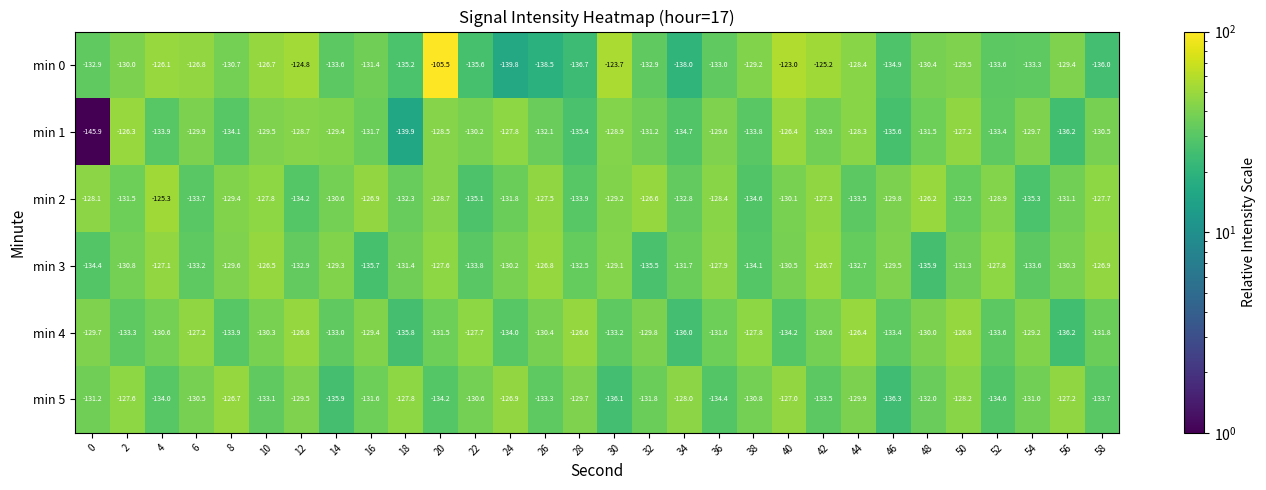

Where is min 0 nearest to the value -122?

40